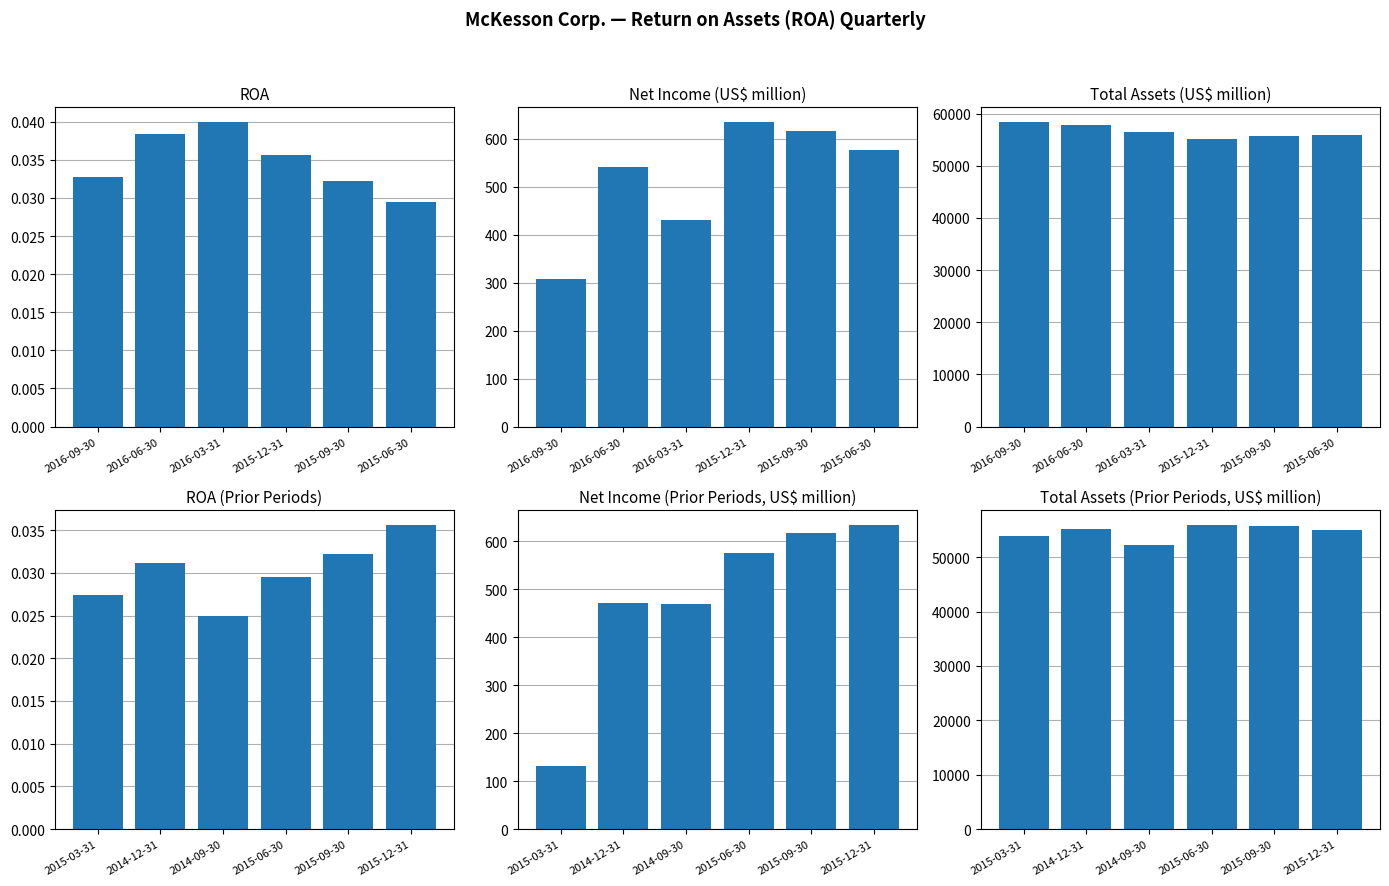

What is the sum of the Net Income (prev) values at 2014-09-30 and 2015-06-30?

1045.0